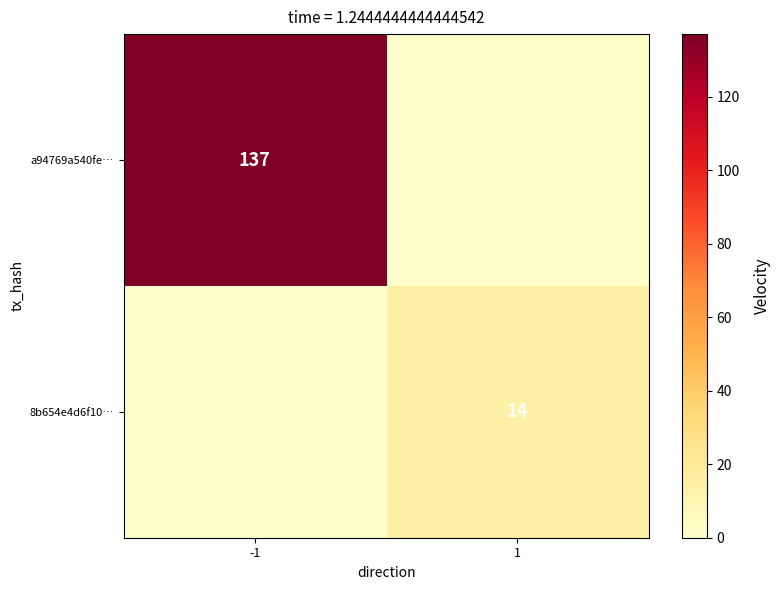

True or false: 8b654e4d6f10… has a value of 14 at 1.

True